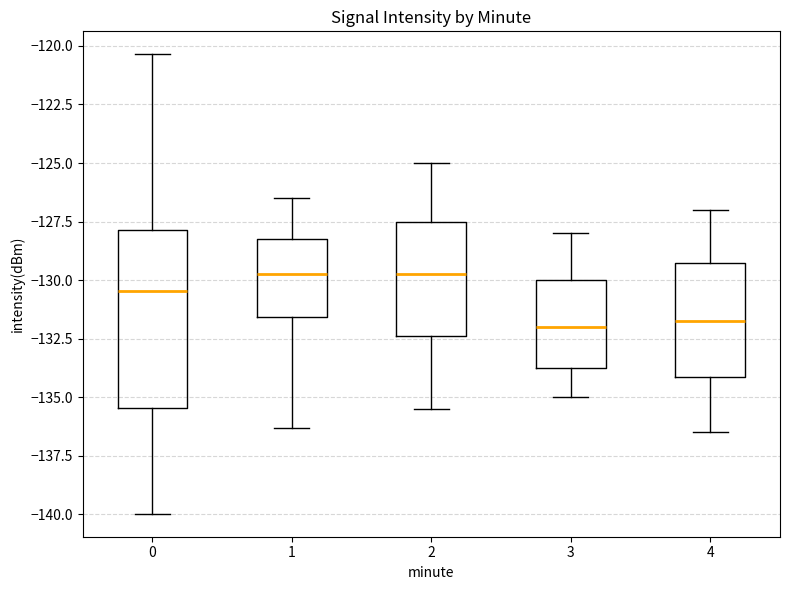

Reading left to right, read every box against the y-axis: the position of its median line, the range the box covers, and the ends of its whiskers. The values are not printed on the chart, so give them approximately, as read against the axis.

0: median -130.5, box -135.5 to -128.0, whiskers -140.0 to -120.5
1: median -129.5, box -131.5 to -128.0, whiskers -136.5 to -126.5
2: median -129.5, box -132.5 to -127.5, whiskers -135.5 to -125.0
3: median -132.0, box -133.5 to -130.0, whiskers -135.0 to -128.0
4: median -131.5, box -134.0 to -129.5, whiskers -136.5 to -127.0